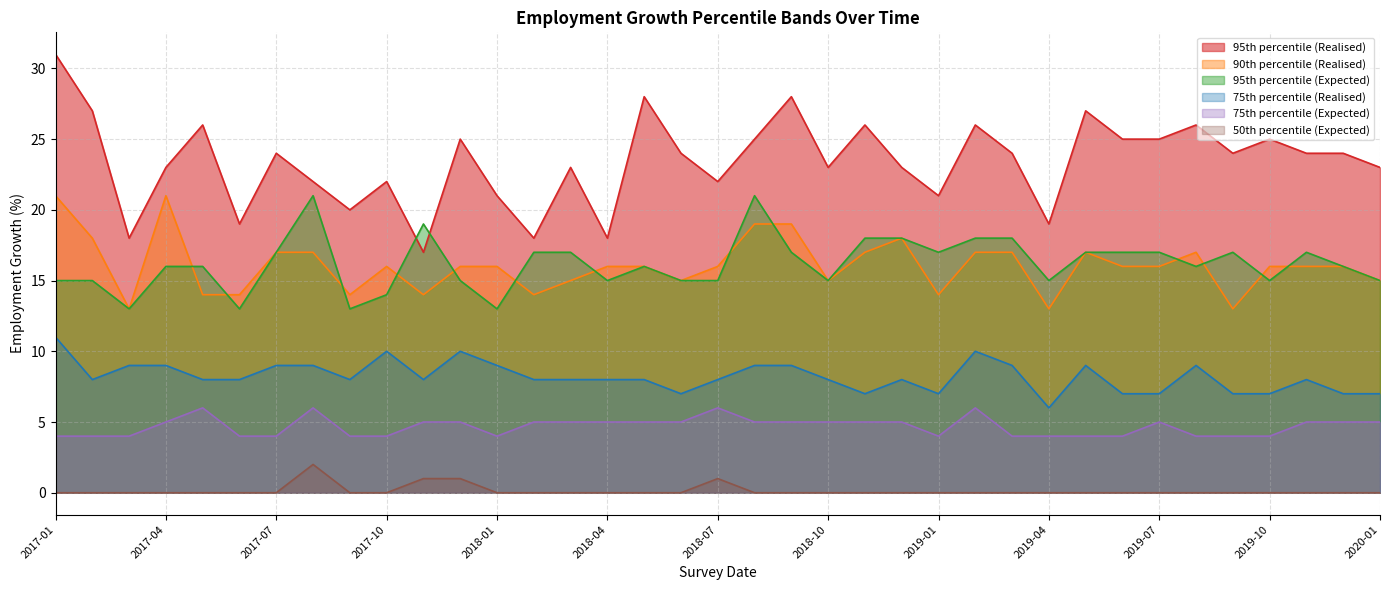

In 75th percentile (Realised), how many points are higher than both neighbors (excluding endpoints)?

7